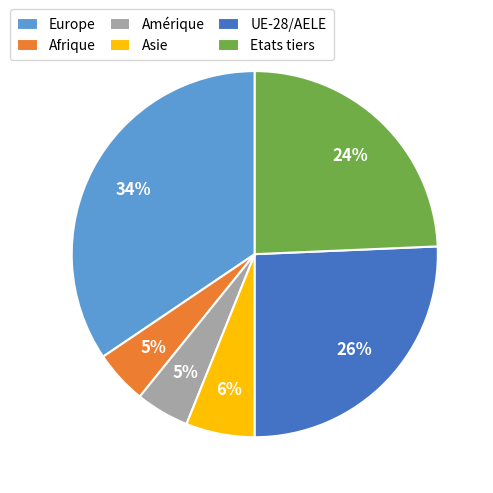

True or false: UE-28/AELE accounts for 26% of the total.

True